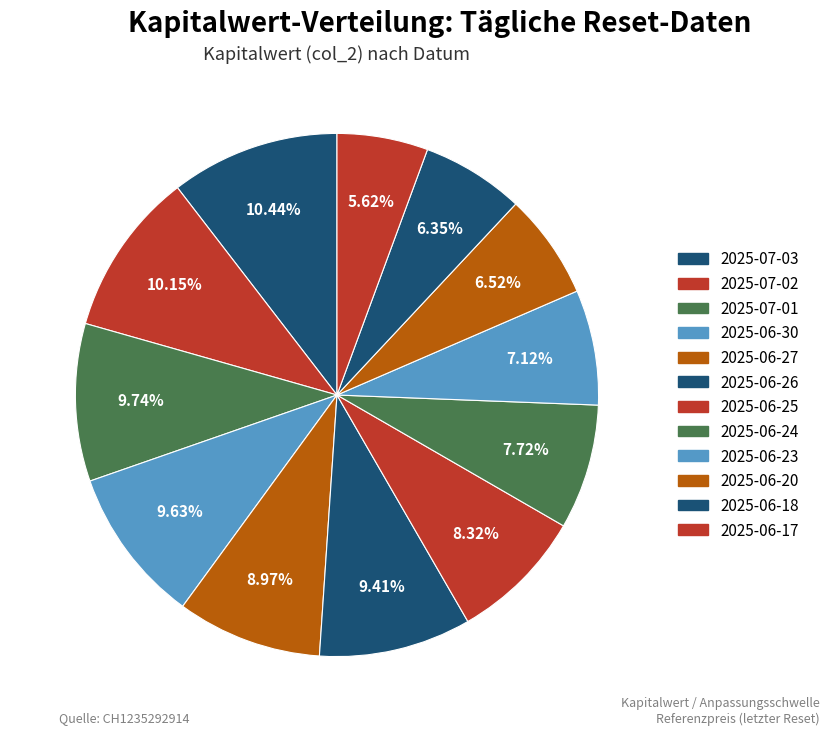

Which slice is the smallest?

2025-06-17